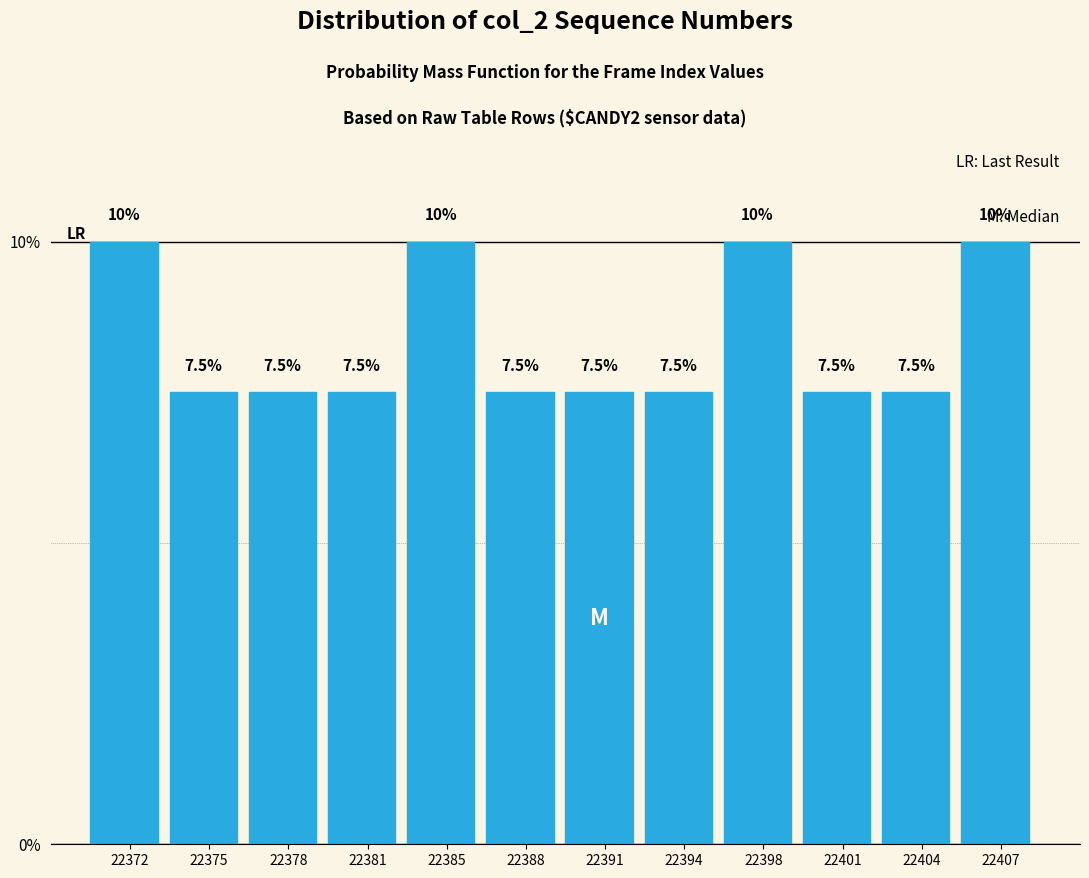

Reading left to right, list every bar in this chart as the range it spans on the x-axis followed by its height. The bar edges are not printed on the chart, so give them approximately, as read against the axis.

22370.00 to 22373.25: 10.0
22373.25 to 22376.50: 7.5
22376.50 to 22379.75: 7.5
22379.75 to 22383.00: 7.5
22383.00 to 22386.25: 10.0
22386.25 to 22389.50: 7.5
22389.50 to 22392.75: 7.5
22392.75 to 22396.00: 7.5
22396.00 to 22399.25: 10.0
22399.25 to 22402.50: 7.5
22402.50 to 22405.75: 7.5
22405.75 to 22409.00: 10.0